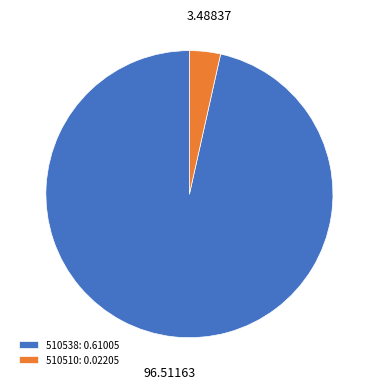

How many segments does this pie chart have?

2